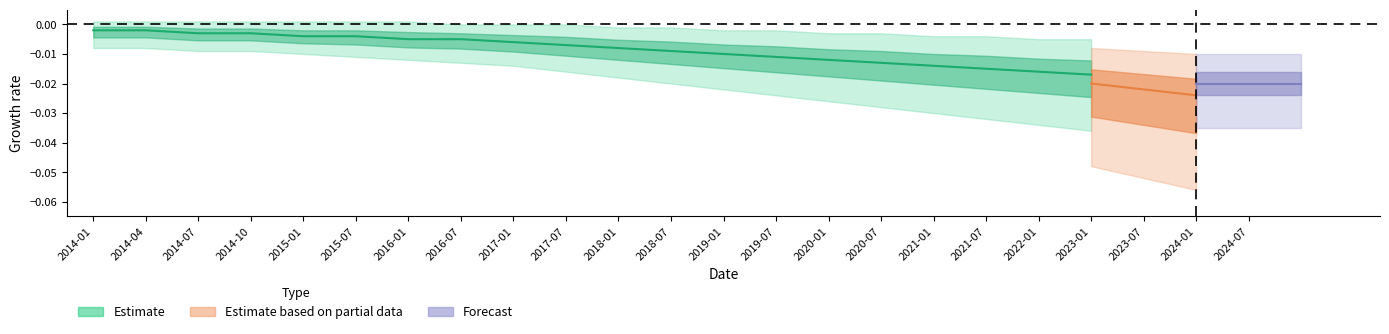

True or false: there are more than 0 points higher than both neighbors.

False